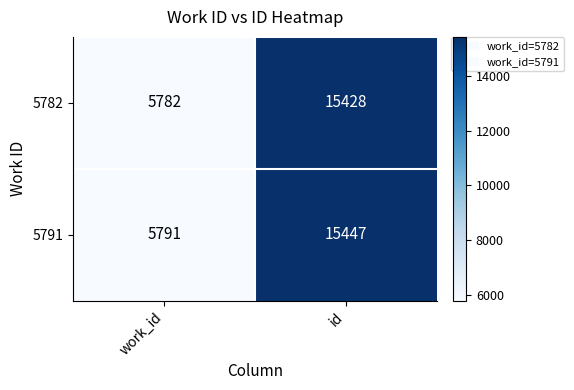

What is the sum of all 5791 values?

21238